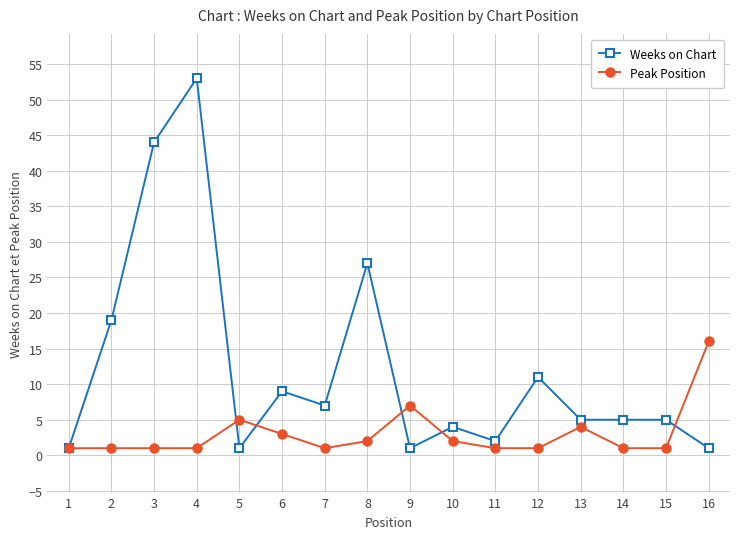

At which category does Weeks on Chart reach its first local peak?

4